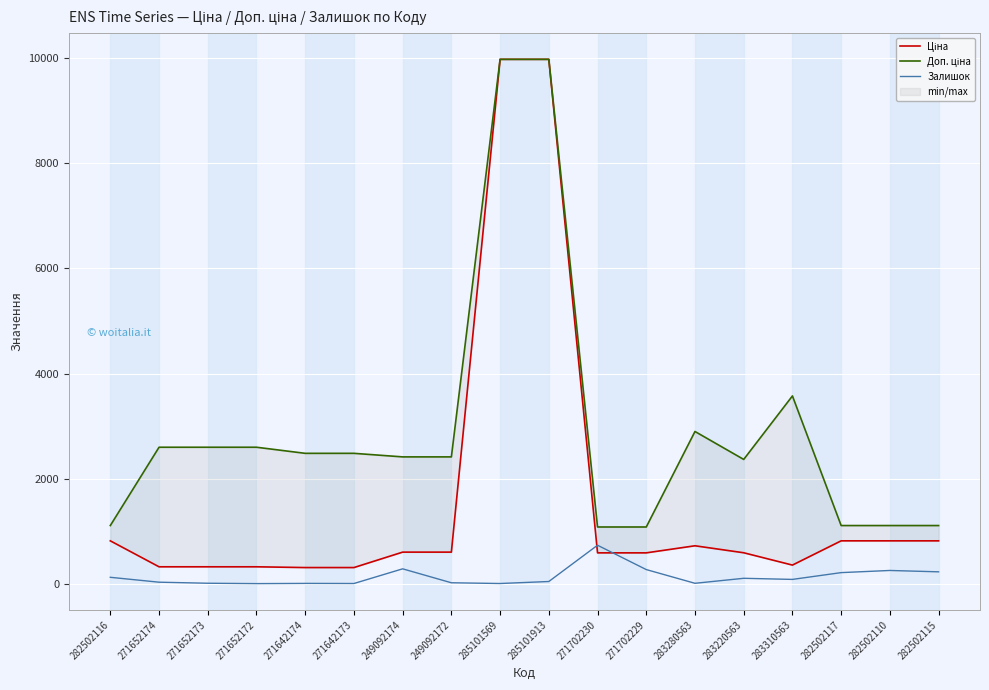

Where does the Ціна series first go above 603?

282502116